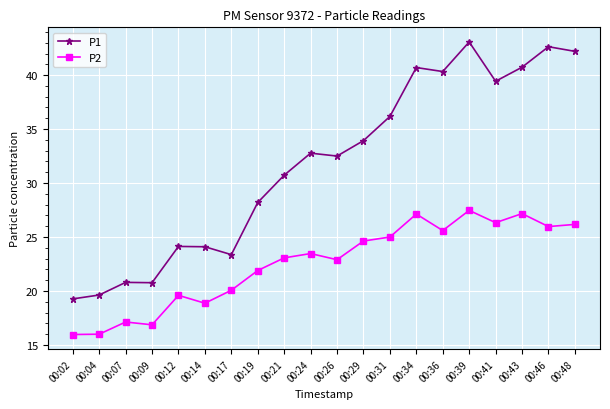

The value of P1 at 00:48 is 42.2. True or false?

True